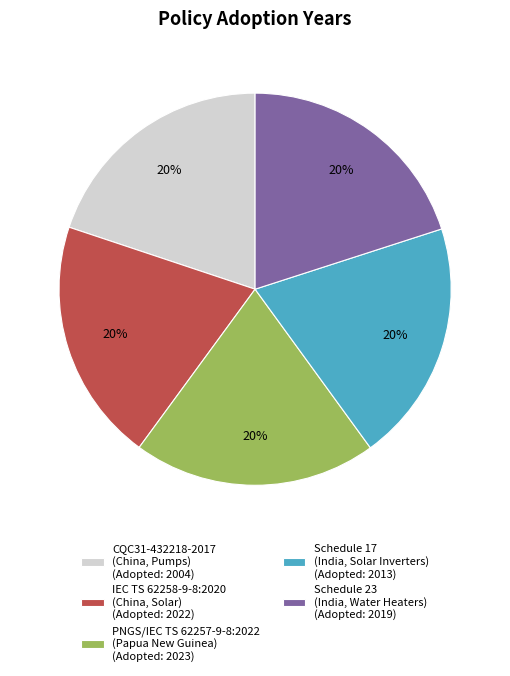

Count the number of slices in the pie.

5